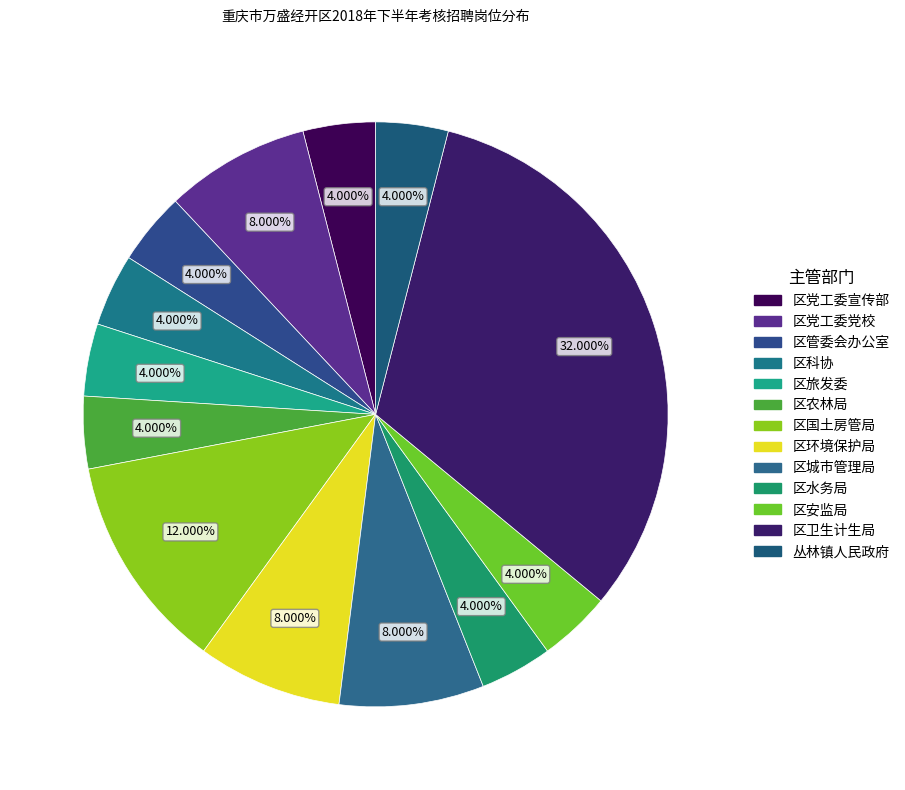

What percentage is the 区水务局 slice, to the nearest percent?

4%